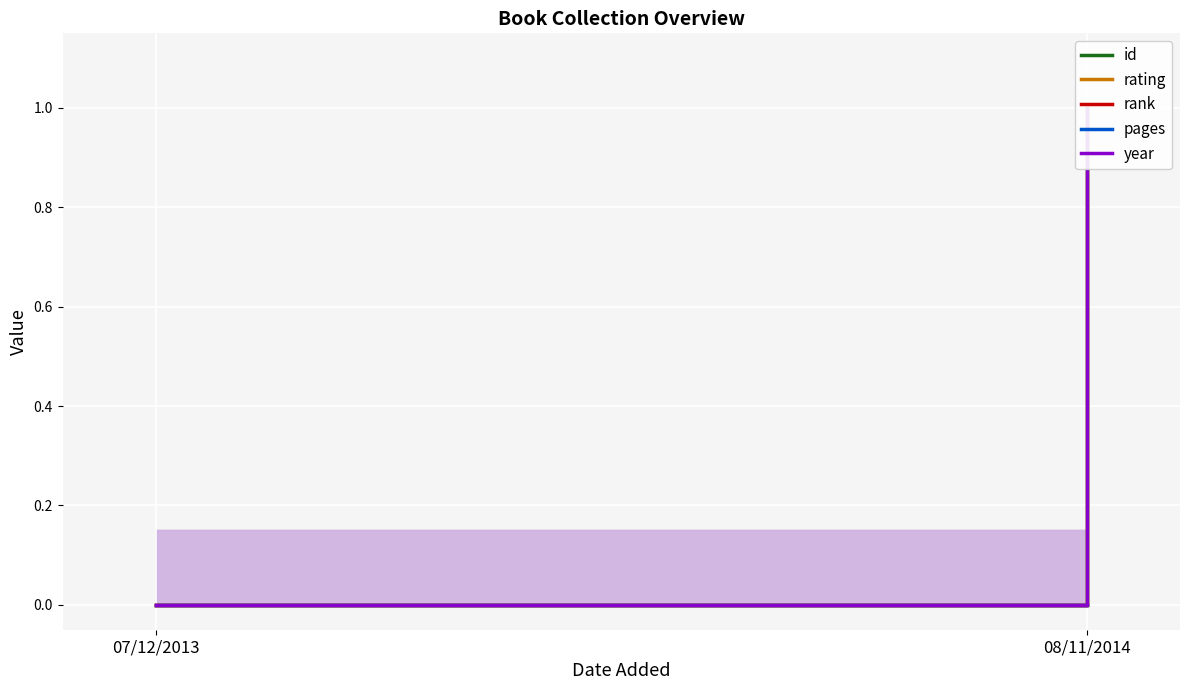

Reading left to right, transcribe all the data shown in this chart.

id: 0.0	1.0
rating: 0.0	1.0
rank: 0.0	0.0
pages: 0.0	0.0
year: 0.0	1.0